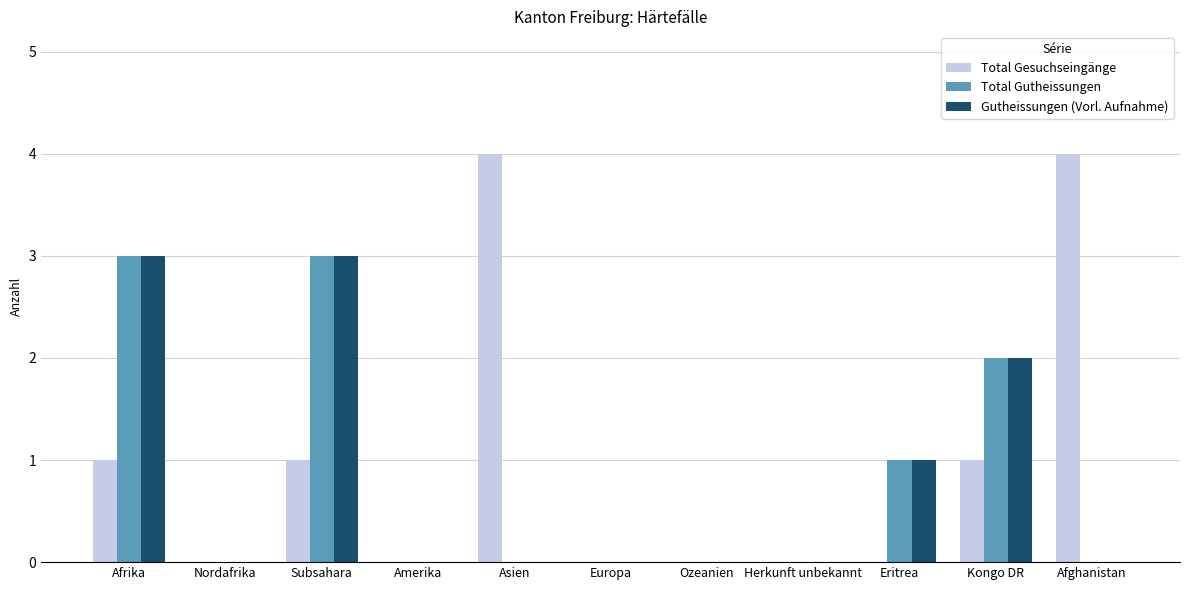

True or false: Total Gesuchseingänge has a value of -3 at Ozeanien.

False